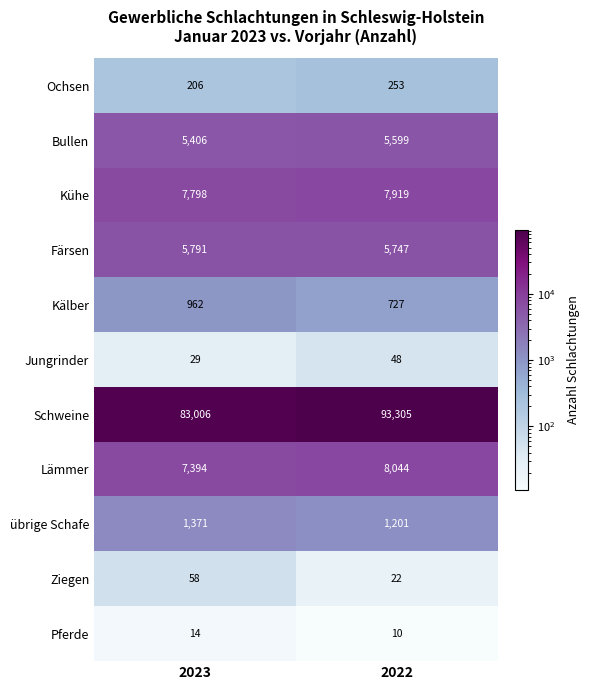

Which series has the widest spread of values?

Schweine